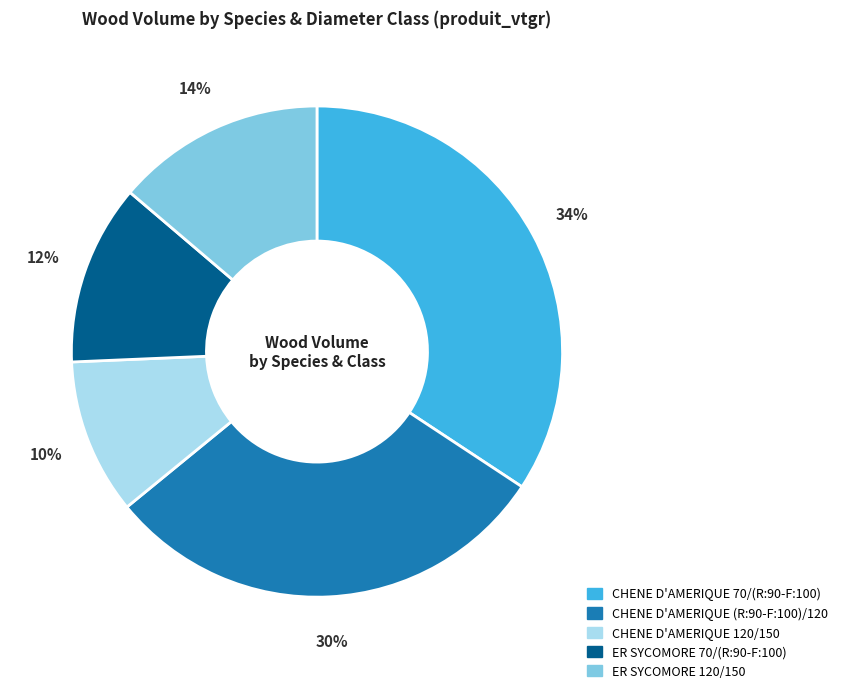

To the nearest percent, what is the combined percentage of CHENE D'AMERIQUE (R:90-F:100)/120 and CHENE D'AMERIQUE 120/150?

40%